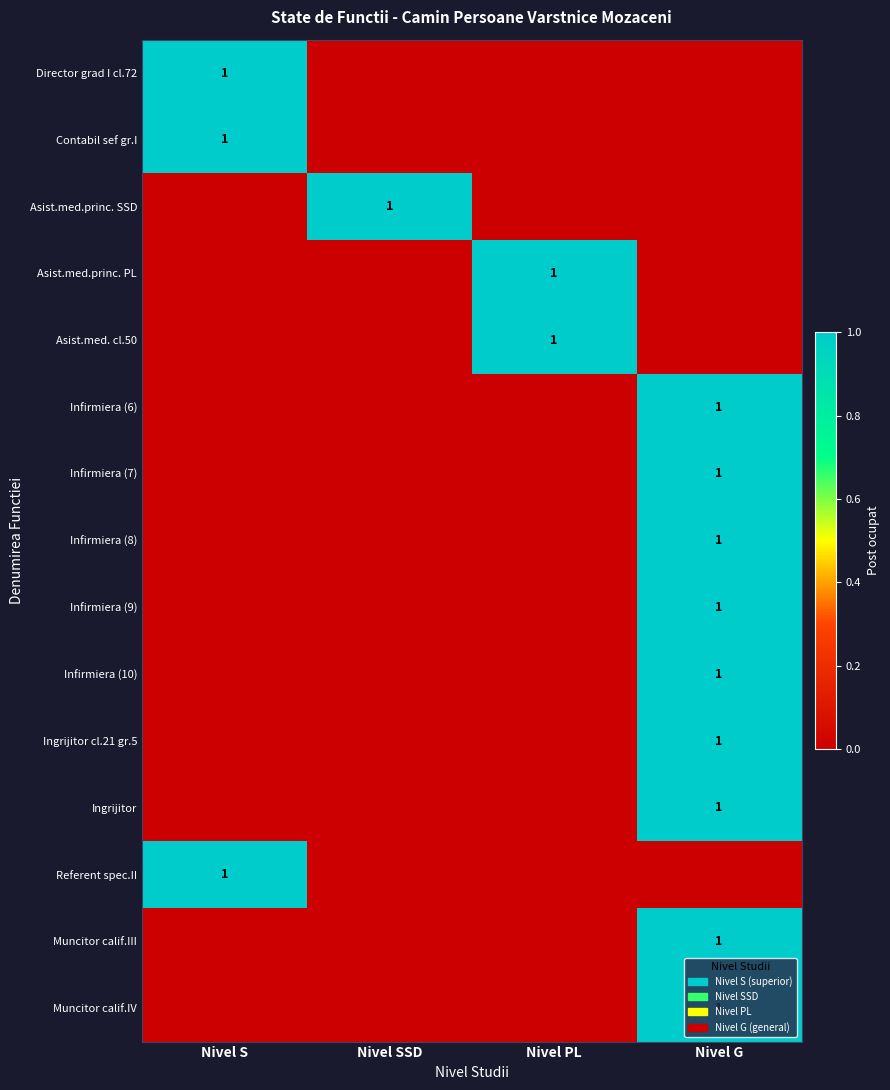

Is it true that Asist.med.princ. SSD equals 1 at Nivel SSD?

True